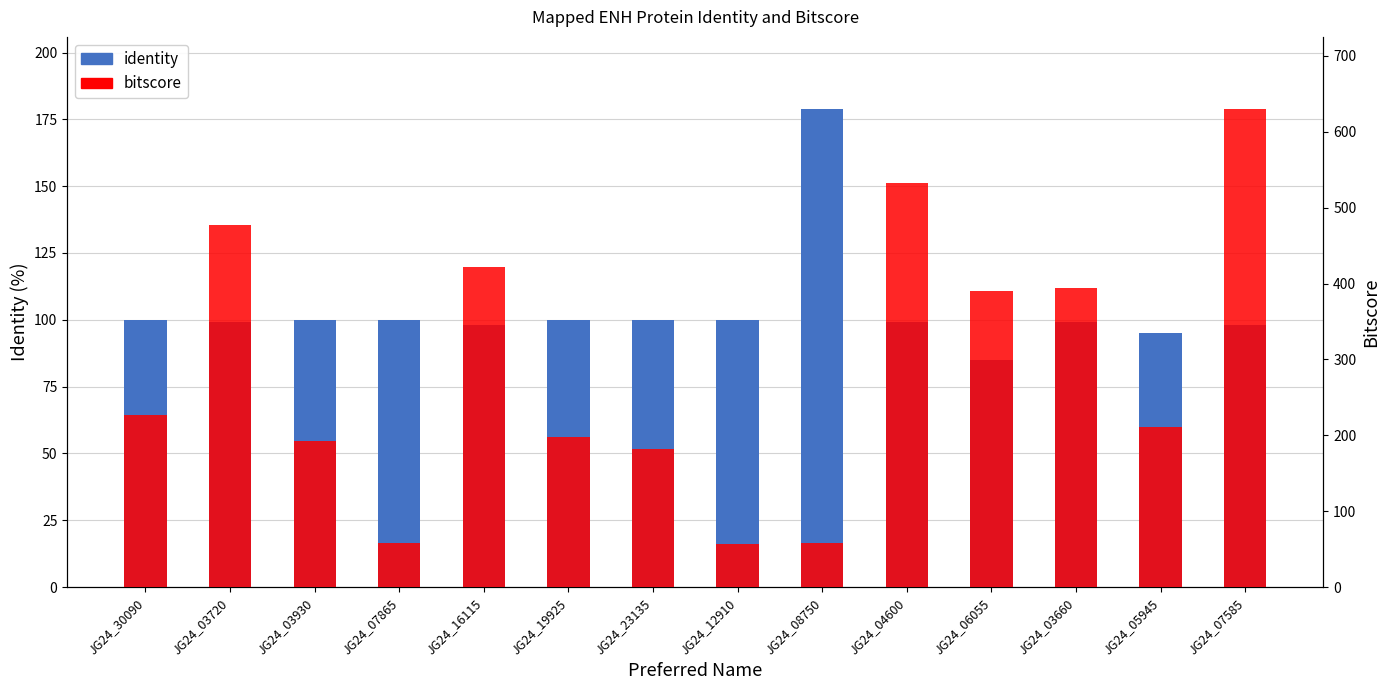

Between JG24_04600 and JG24_07585, which is larger?

JG24_04600